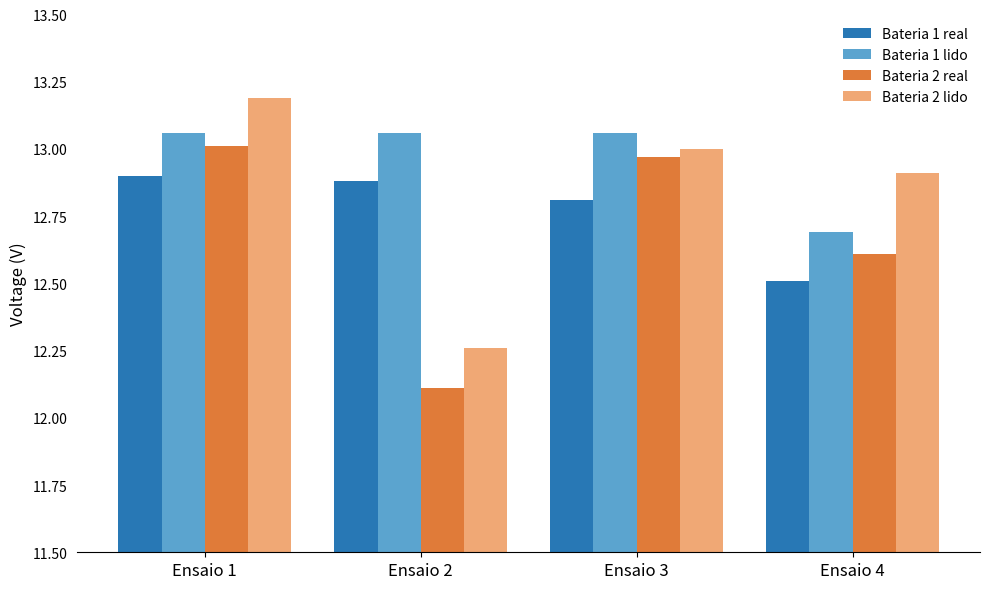

What is the average value of the Bateria 2 lido series?

12.8